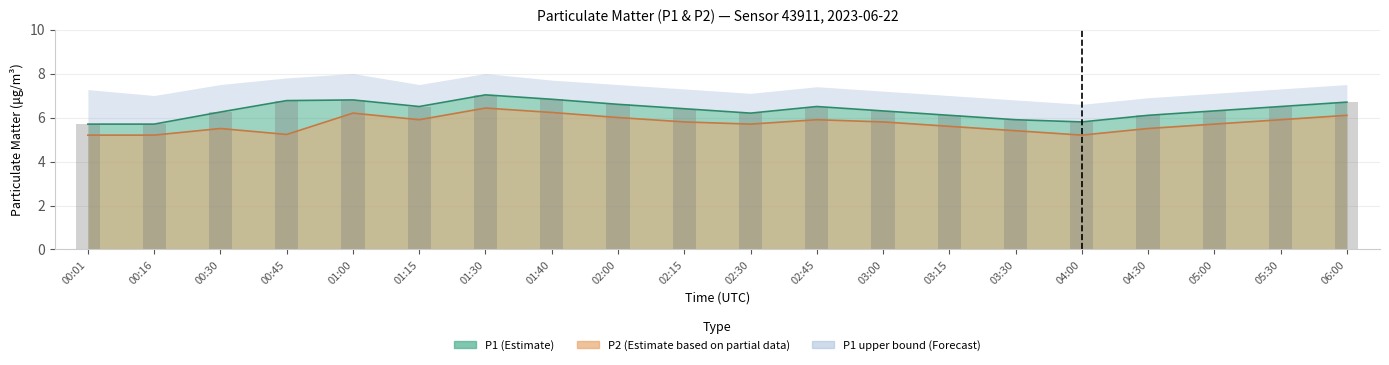

Count the number of categories in the chart.

20